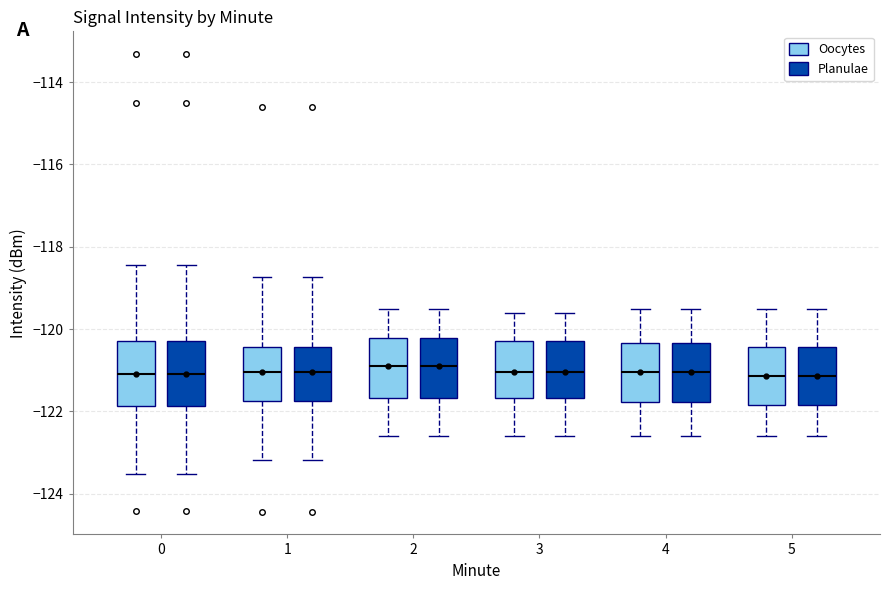

Reading left to right, transcribe this box plot: for each box, give where its median line is, the range the box spans, and where its two whiskers end, as read against the y-axis. The values are not printed on the chart, so give them approximately, as read against the axis.

0 (Oocytes): median -121.0, box -121.8 to -120.2, whiskers -123.6 to -118.4
0 (Planulae): median -121.0, box -121.8 to -120.2, whiskers -123.6 to -118.4
1 (Oocytes): median -121.0, box -121.8 to -120.4, whiskers -123.2 to -118.8
1 (Planulae): median -121.0, box -121.8 to -120.4, whiskers -123.2 to -118.8
2 (Oocytes): median -120.8, box -121.6 to -120.2, whiskers -122.6 to -119.4
2 (Planulae): median -120.8, box -121.6 to -120.2, whiskers -122.6 to -119.4
3 (Oocytes): median -121.0, box -121.6 to -120.2, whiskers -122.6 to -119.6
3 (Planulae): median -121.0, box -121.6 to -120.2, whiskers -122.6 to -119.6
4 (Oocytes): median -121.0, box -121.8 to -120.4, whiskers -122.6 to -119.4
4 (Planulae): median -121.0, box -121.8 to -120.4, whiskers -122.6 to -119.4
5 (Oocytes): median -121.2, box -121.8 to -120.4, whiskers -122.6 to -119.4
5 (Planulae): median -121.2, box -121.8 to -120.4, whiskers -122.6 to -119.4